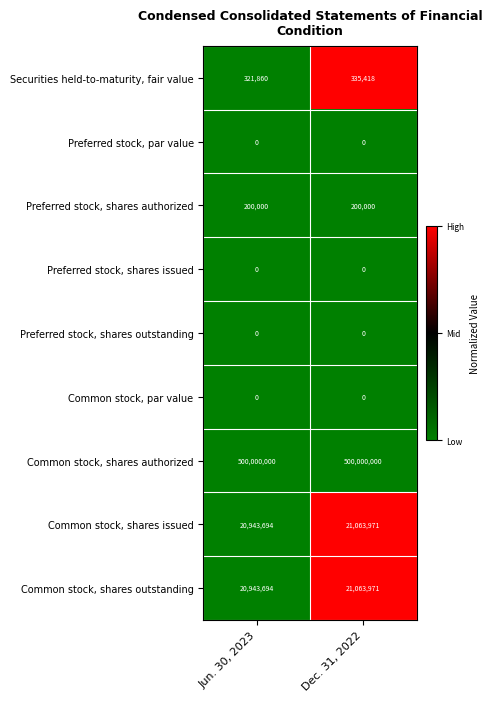

The Preferred stock, shares outstanding series shows 0 at Jun. 30, 2023. True or false?

True